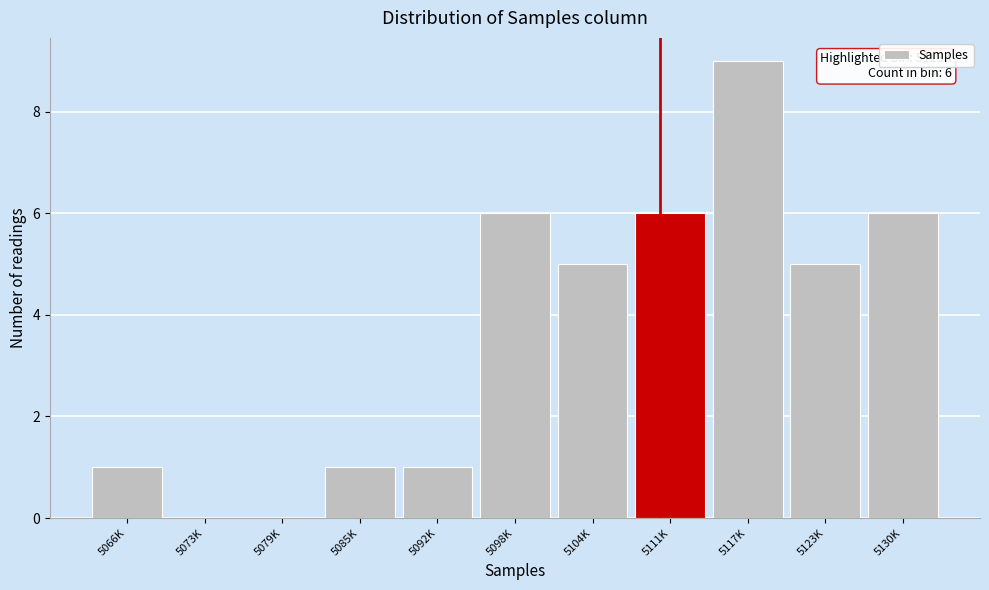

Reading right to left, list all the values displayed in this chart.

5130K=6	5123K=5	5117K=9	5111K=6	5104K=5	5098K=6	5092K=1	5085K=1	5079K=0	5073K=0	5066K=1